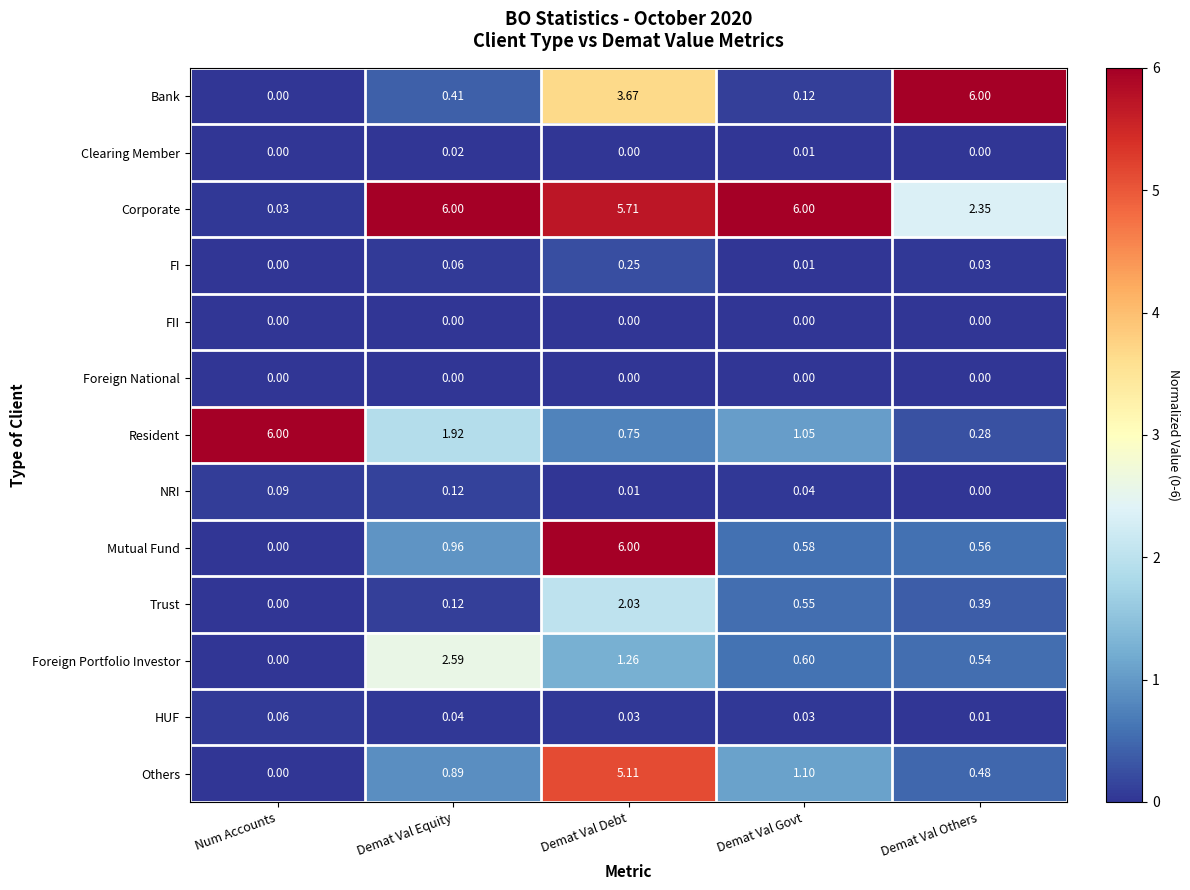

Which series changed the most between Demat Val Equity and Demat Val Others?

Bank